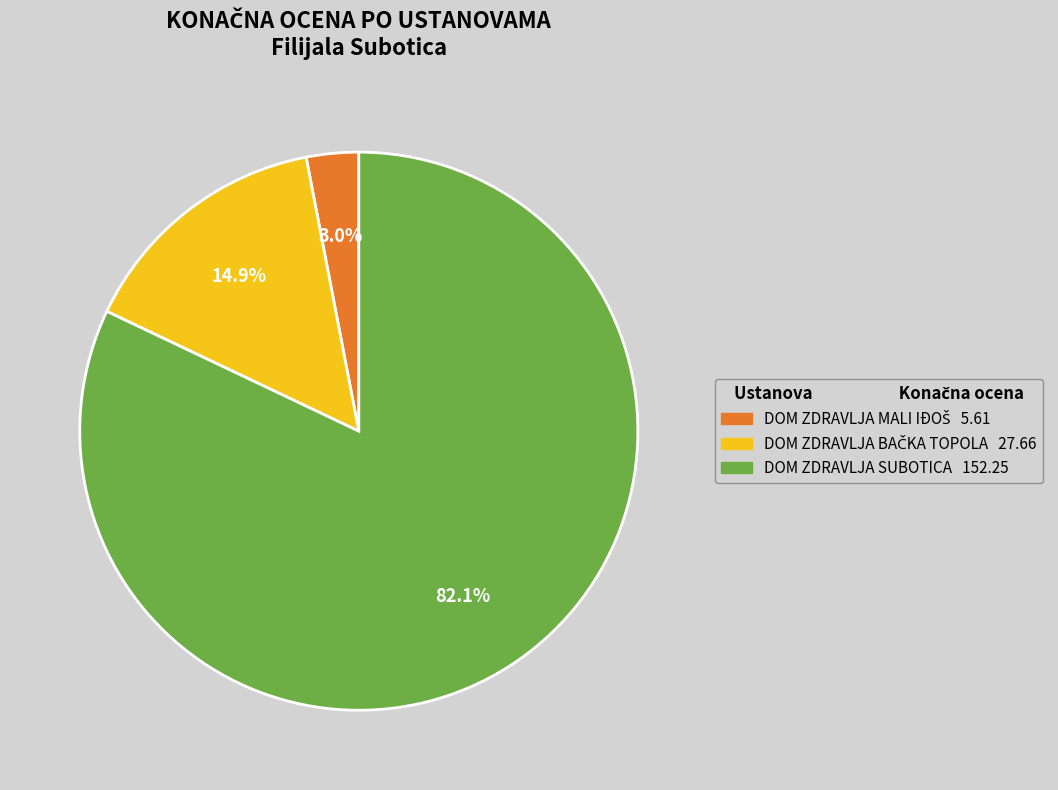

Does any single category account for the majority?

Yes